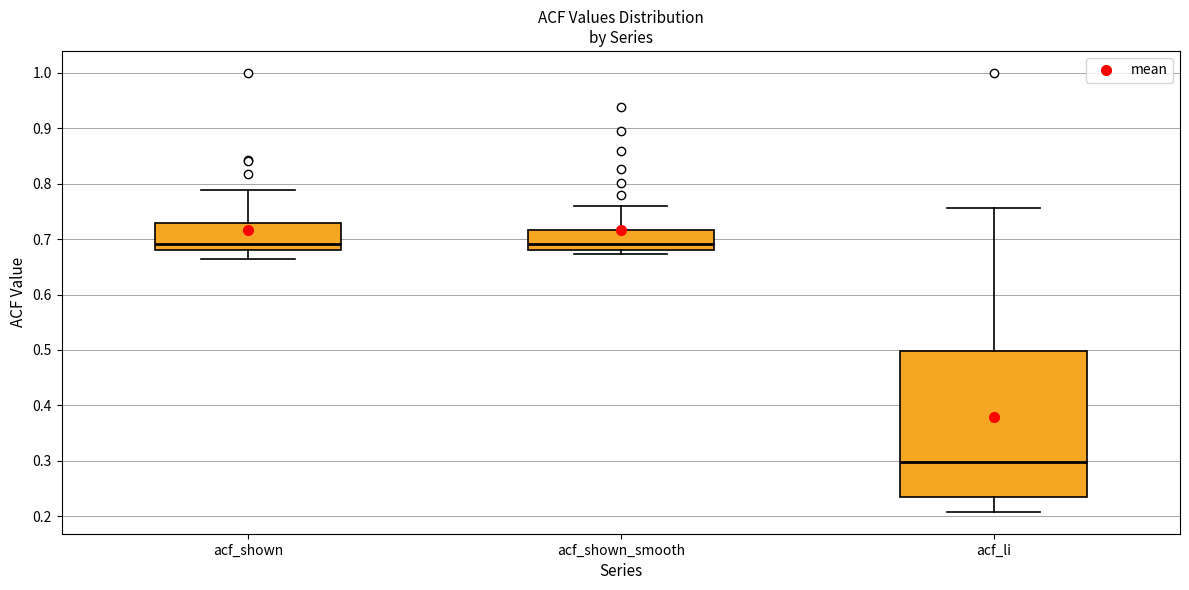

Reading left to right, read every box against the y-axis: the position of its median line, the range the box covers, and the ends of its whiskers. The values are not printed on the chart, so give them approximately, as read against the axis.

acf_shown: median 0.69, box 0.68 to 0.73, whiskers 0.67 to 0.79
acf_shown_smooth: median 0.69, box 0.68 to 0.72, whiskers 0.67 to 0.76
acf_li: median 0.30, box 0.24 to 0.50, whiskers 0.21 to 0.76